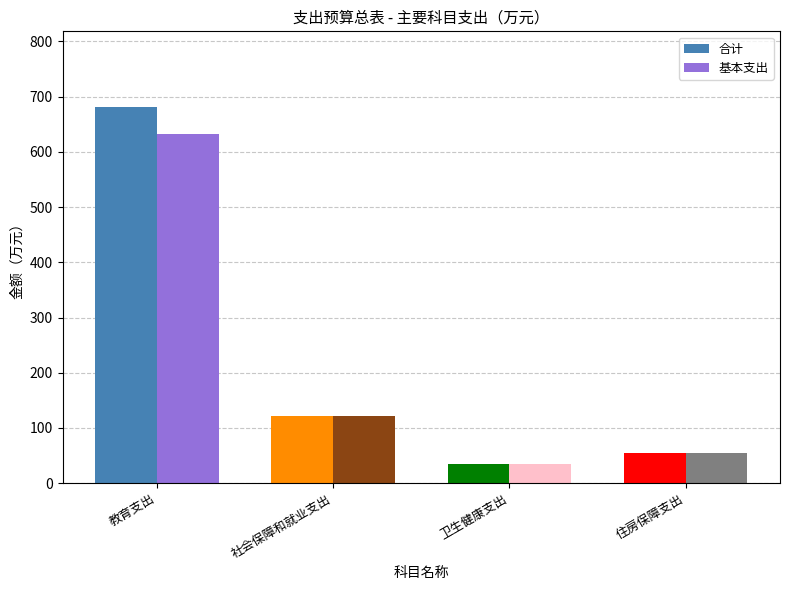

Which series has the largest total across all categories?

合计